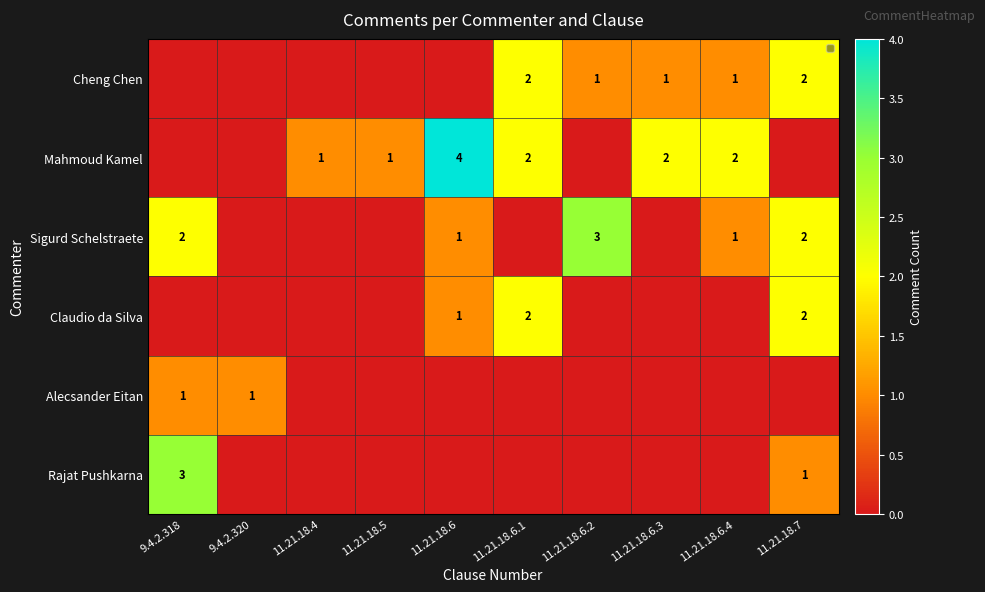

What is the sum of the Sigurd Schelstraete values at 11.21.18.6 and 9.4.2.318?

3